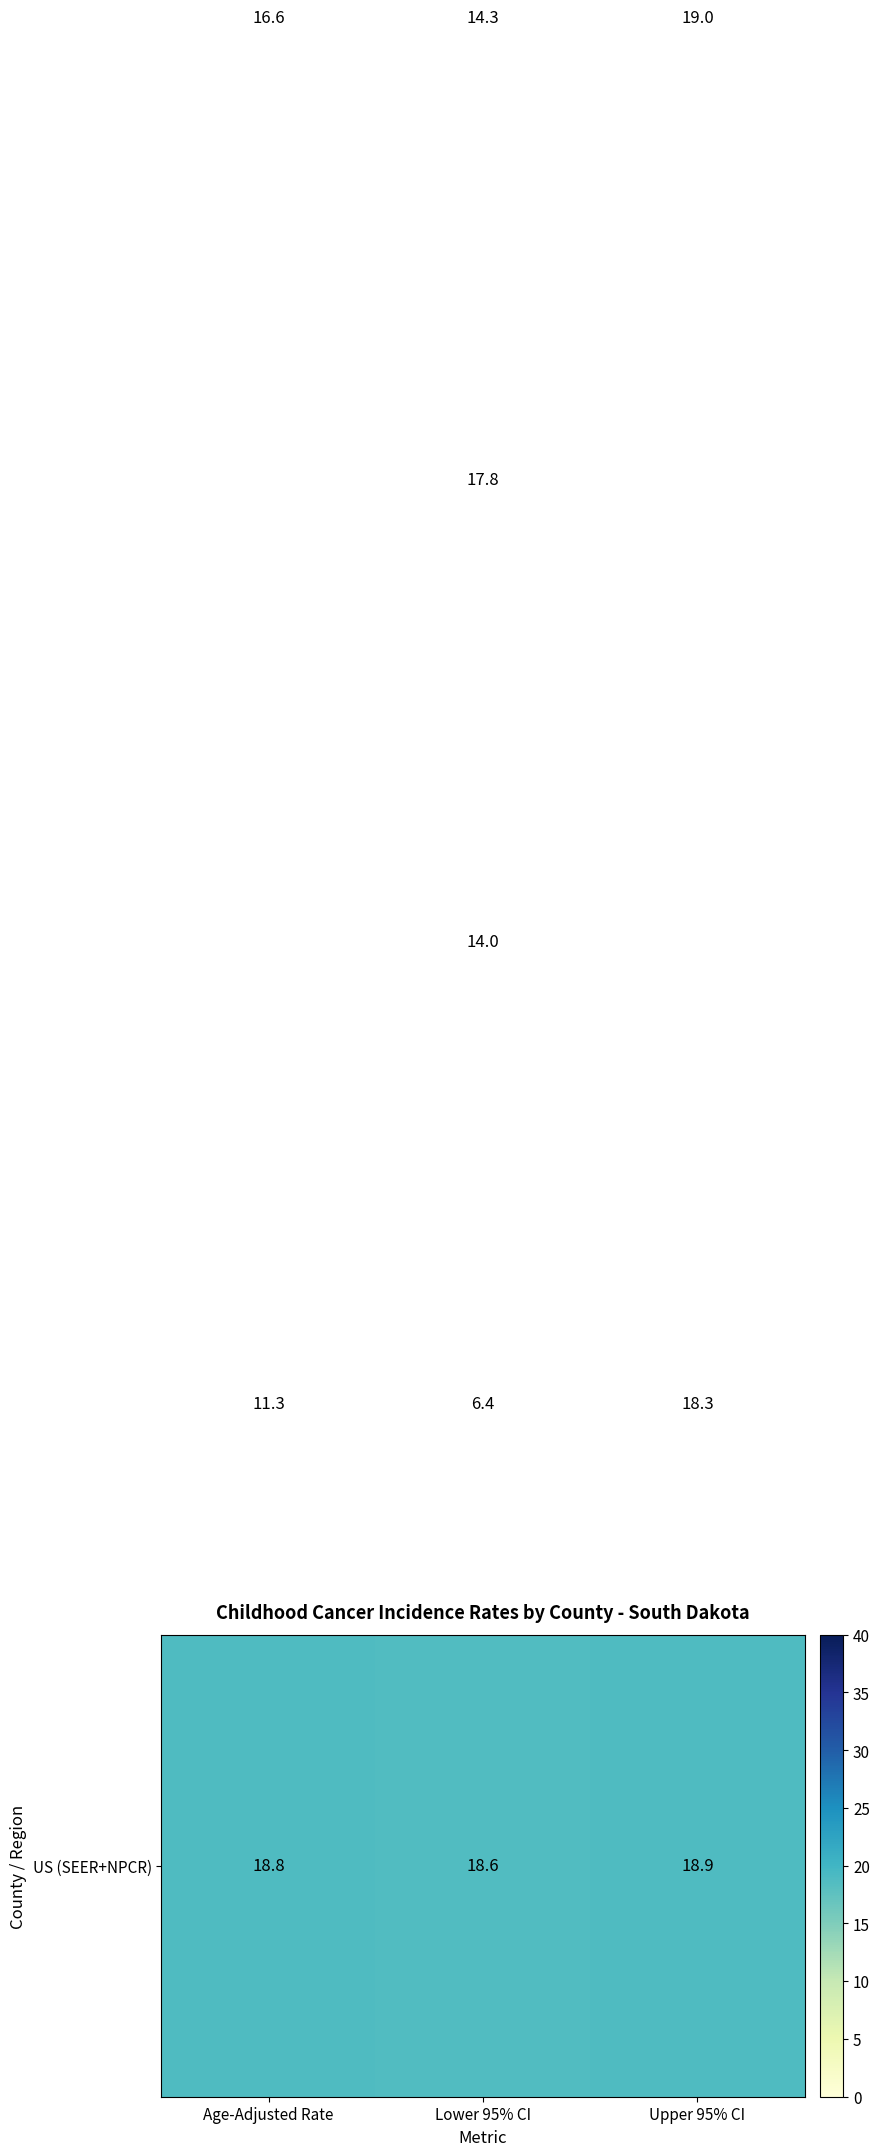

At how many categories does at least one series exceed 11?

3